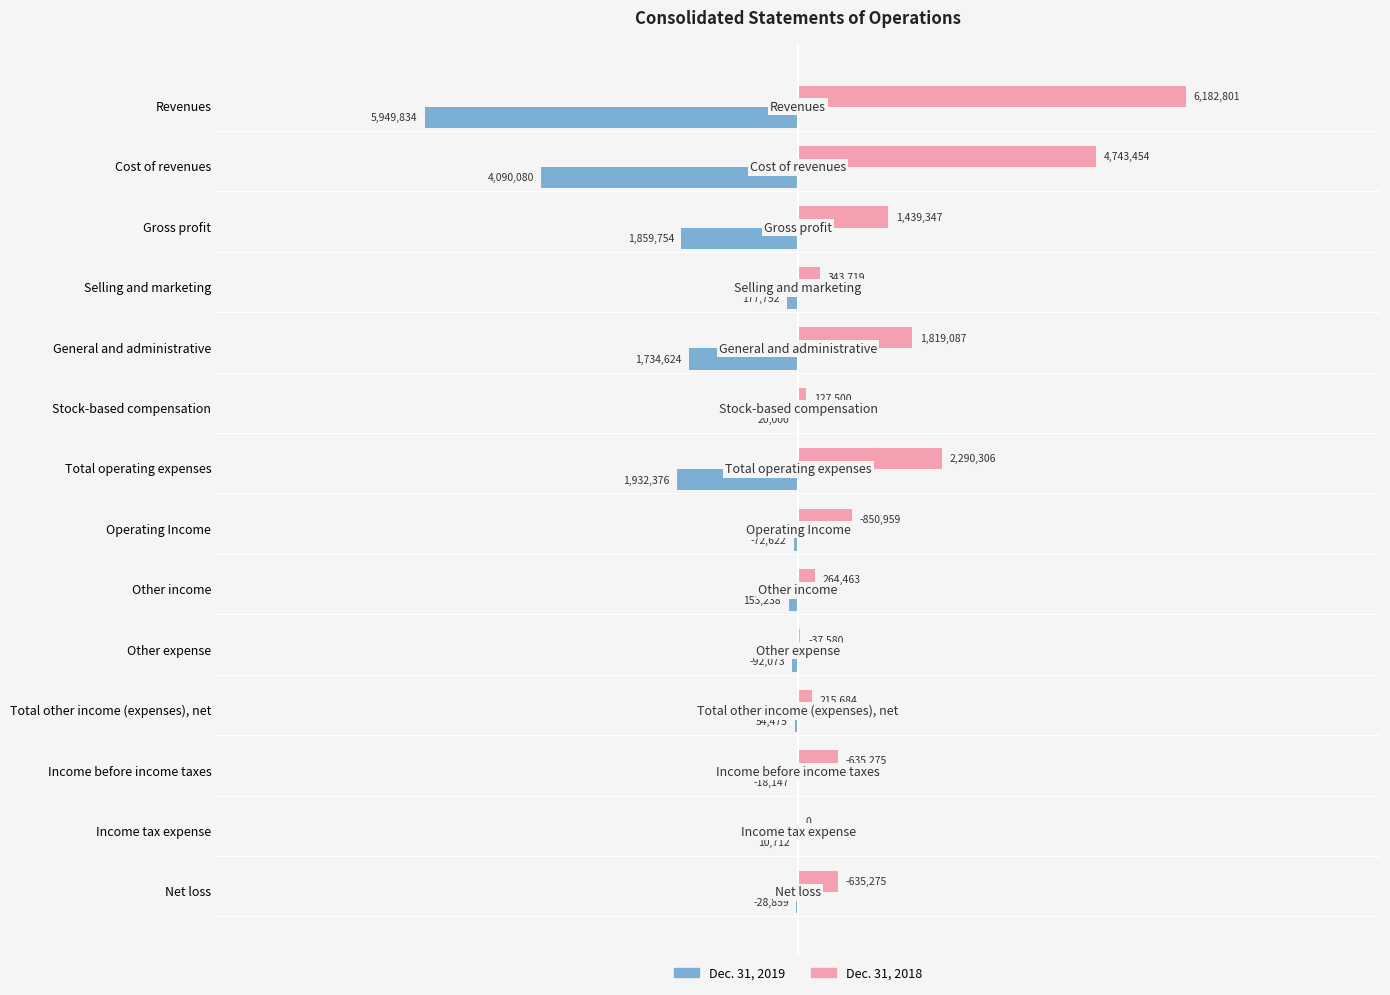

What are all the series names shown in the legend?

Dec. 31, 2019, Dec. 31, 2018